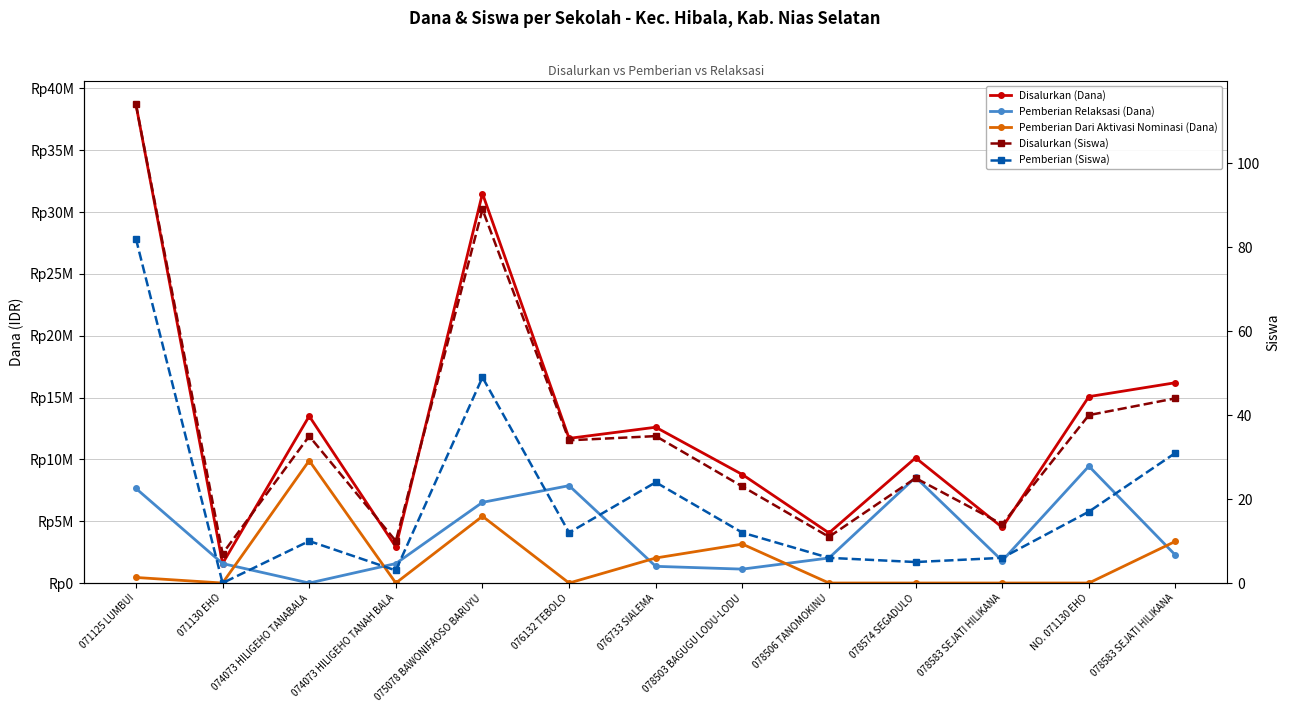

True or false: Disalurkan (Siswa) and Disalurkan (Dana) intersect in this chart.

False